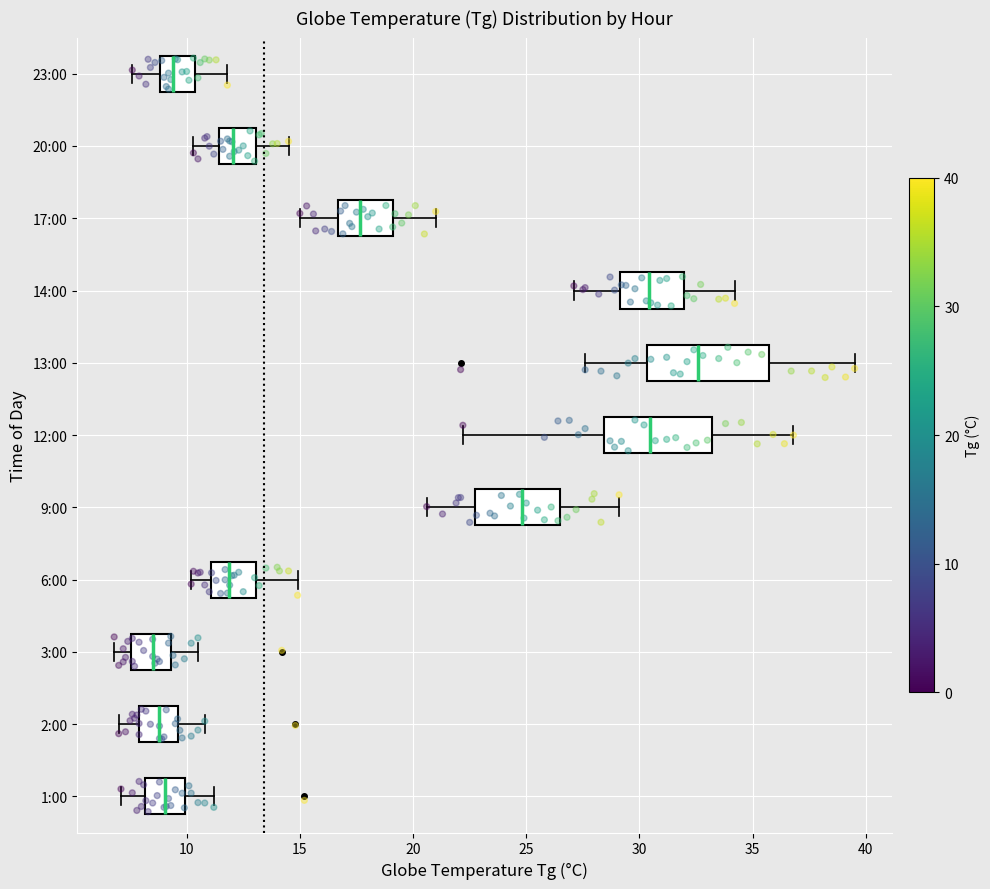

Reading bottom to top, read every box against the x-axis: the position of its median line, the range the box covers, and the ends of its whiskers. The values are not printed on the chart, so give them approximately, as read against the axis.

1:00: median 9.0, box 8.0 to 10.0, whiskers 7.0 to 11.0
2:00: median 9.0, box 8.0 to 9.5, whiskers 7.0 to 11.0
3:00: median 8.5, box 7.5 to 9.5, whiskers 7.0 to 10.5
6:00: median 12.0, box 11.0 to 13.0, whiskers 10.0 to 15.0
9:00: median 25.0, box 22.5 to 26.5, whiskers 20.5 to 29.0
12:00: median 30.5, box 28.5 to 33.0, whiskers 22.0 to 37.0
13:00: median 32.5, box 30.5 to 35.5, whiskers 27.5 to 39.5
14:00: median 30.5, box 29.0 to 32.0, whiskers 27.0 to 34.0
17:00: median 17.5, box 16.5 to 19.0, whiskers 15.0 to 21.0
20:00: median 12.0, box 11.5 to 13.0, whiskers 10.5 to 14.5
23:00: median 9.5, box 9.0 to 10.5, whiskers 7.5 to 12.0